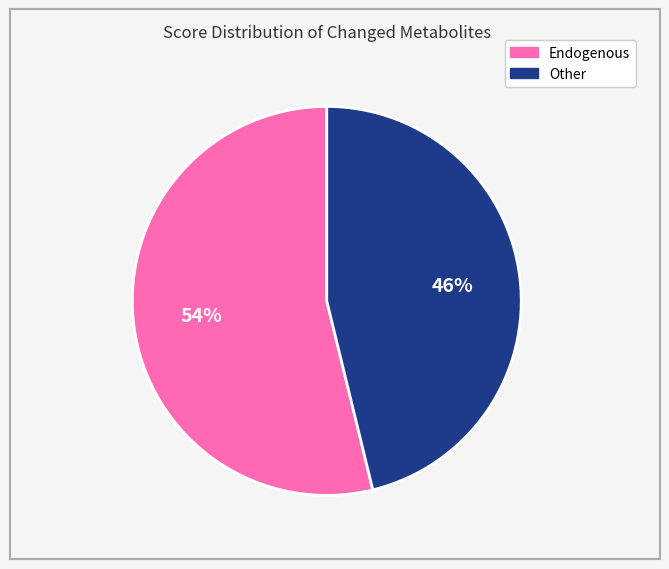

Is there a majority slice in this chart?

Yes